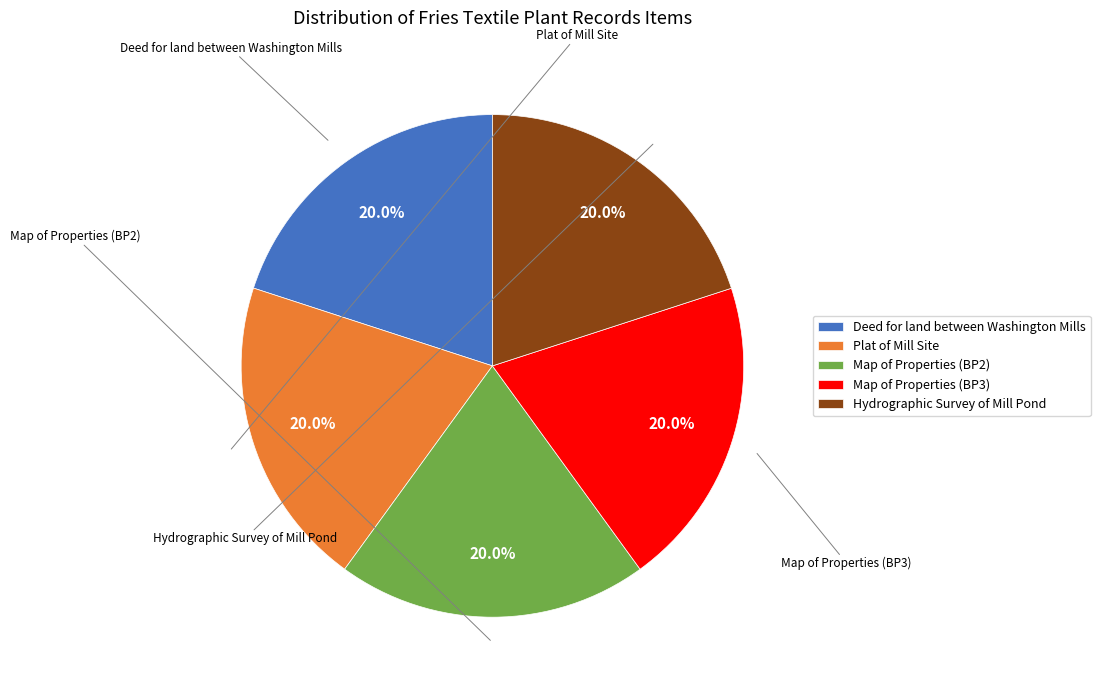

Combined, do Deed for land between Washington Mills and Map of Properties (BP2) account for over 50%?

No